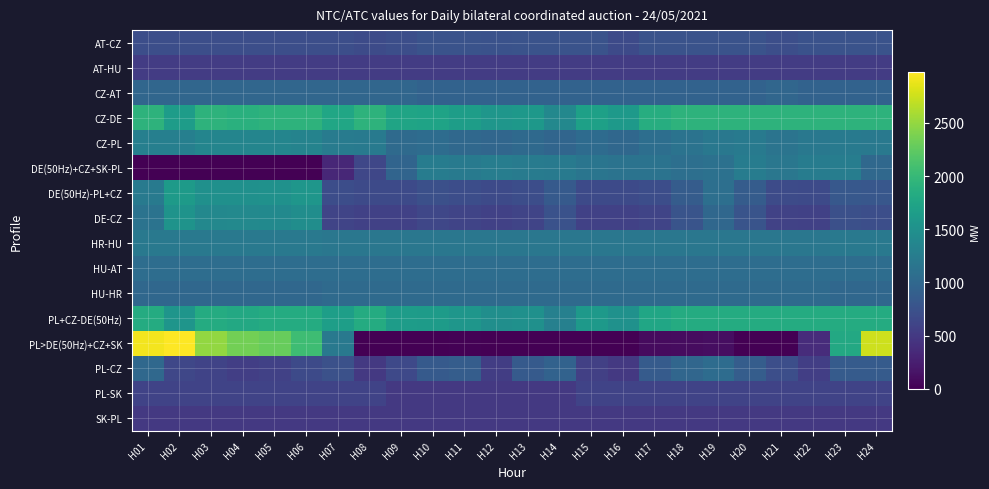

Between H12 and H16, which is larger?

H12